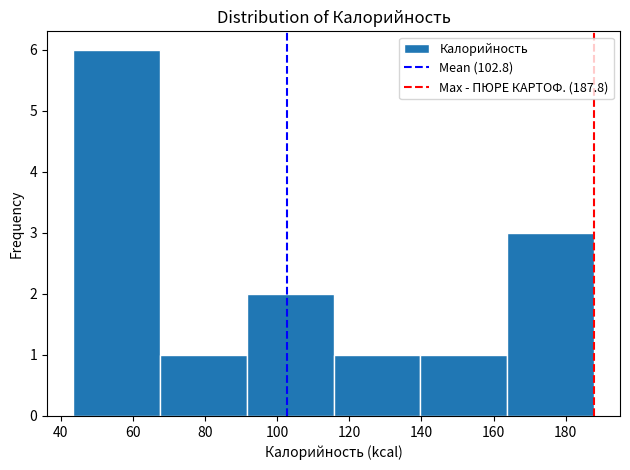

Reading left to right, transcribe this chart: for each bar, give the range it covers on the x-axis and its height. Neither the bar edges nor the heights are printed on the chart, so give them approximately, as read against the axes.

44 to 68: 6
68 to 92: 1
92 to 116: 2
116 to 140: 1
140 to 164: 1
164 to 188: 3